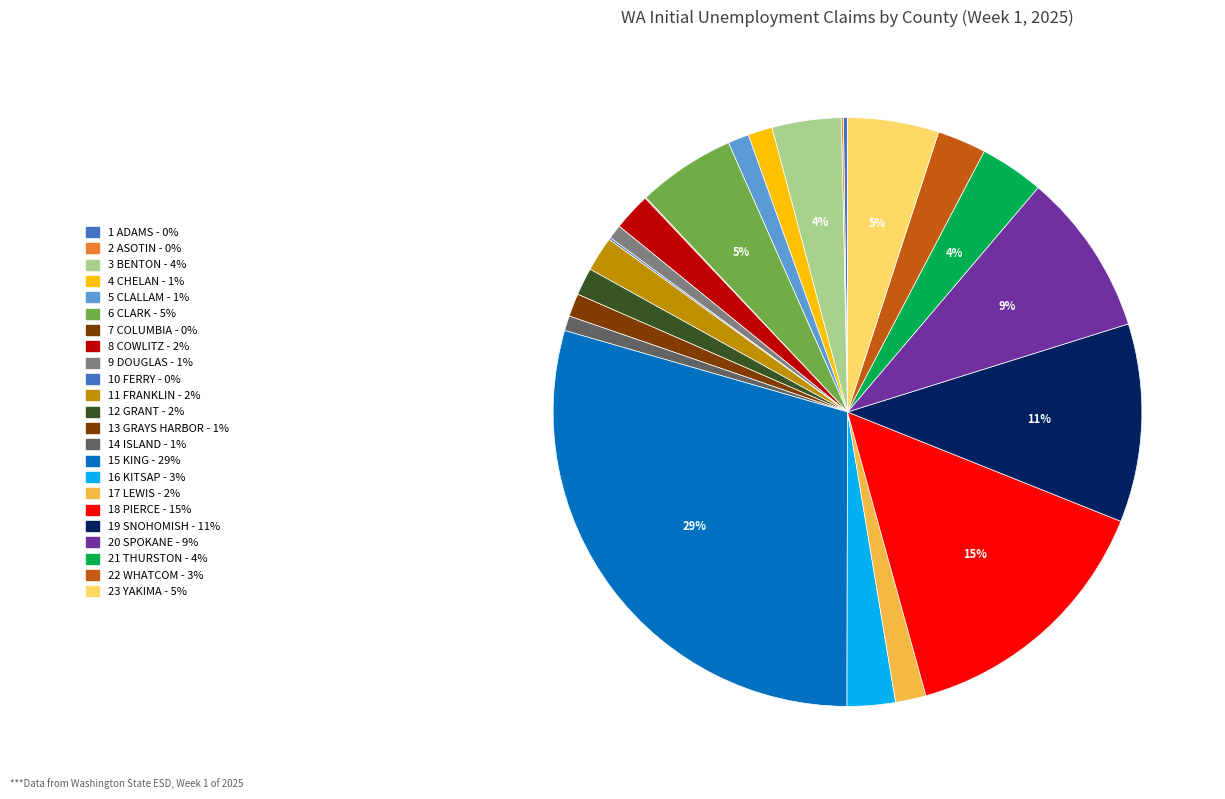

Count the number of slices in the pie.

23